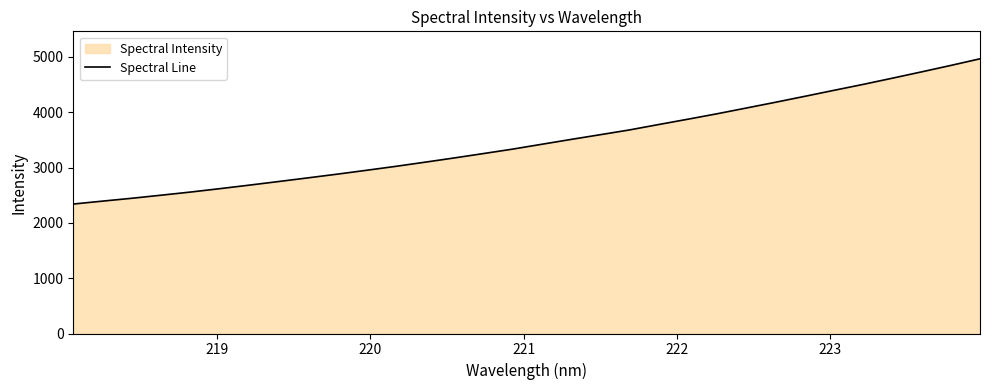

What is the smallest value displayed?

2340.8